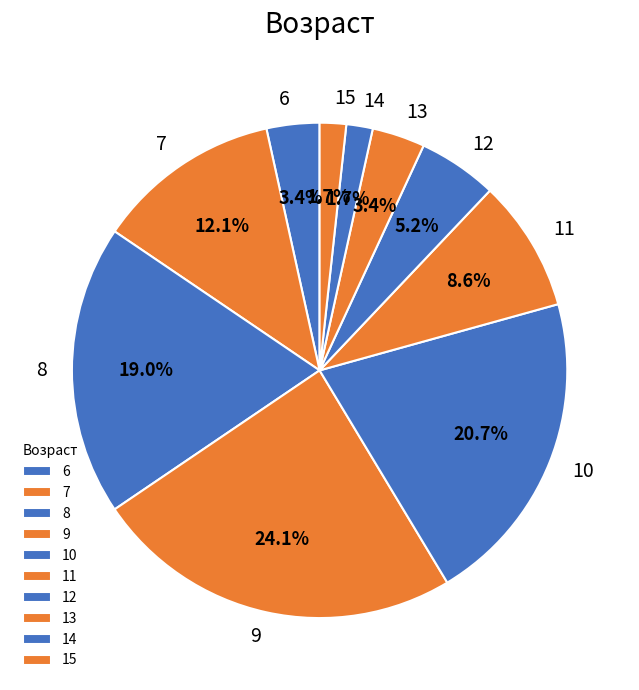

Does 8 represent more than half of the total?

No